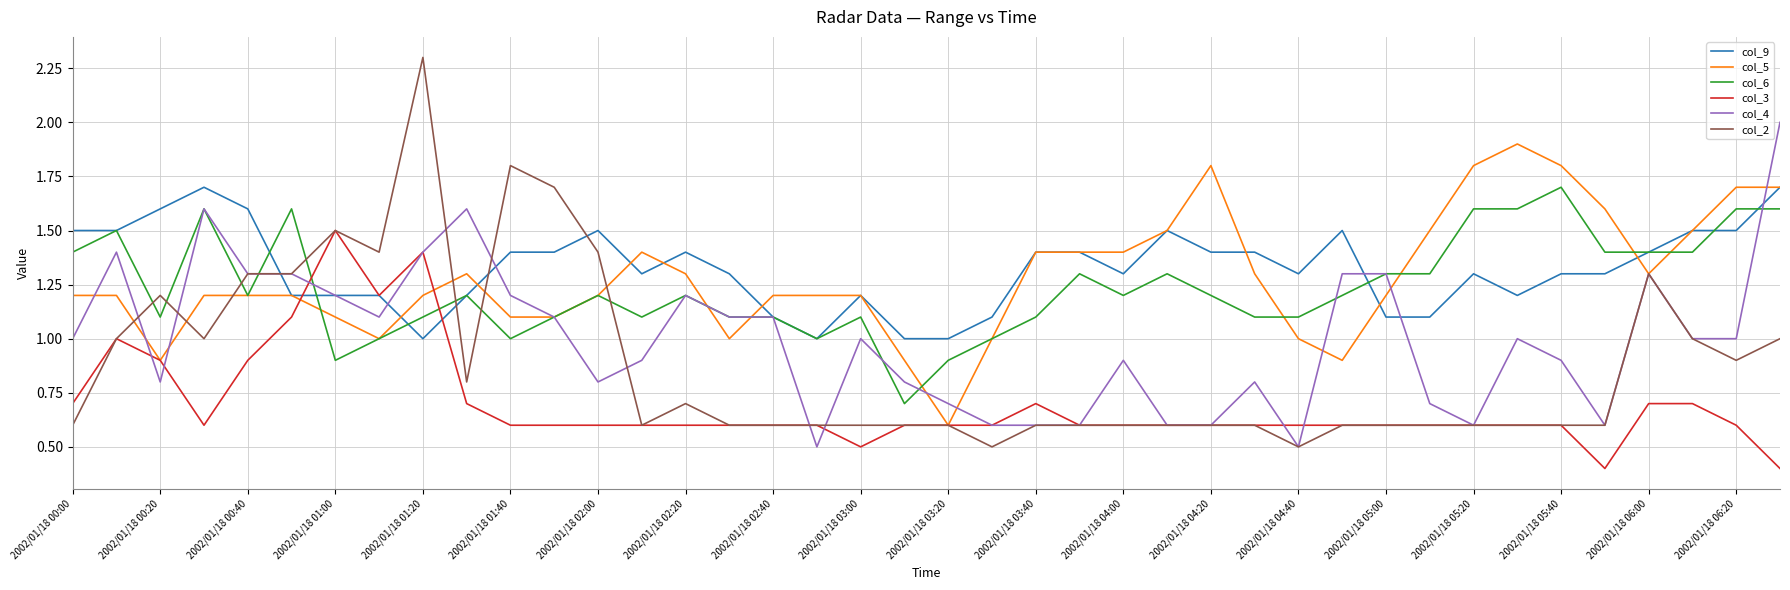

What is the maximum value for col_4?

2.0